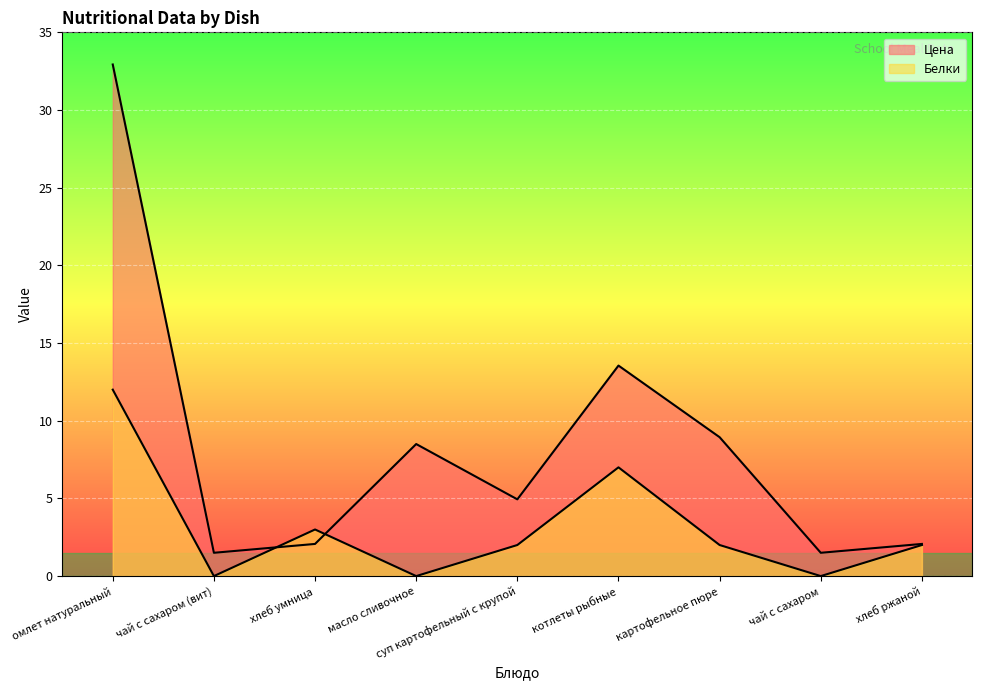

What is the total value across all series at хлеб ржаной?

4.1